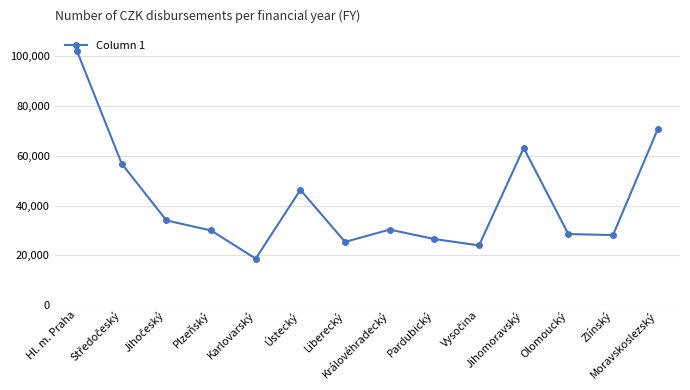

Which category has the lowest value across all series?

Karlovarský